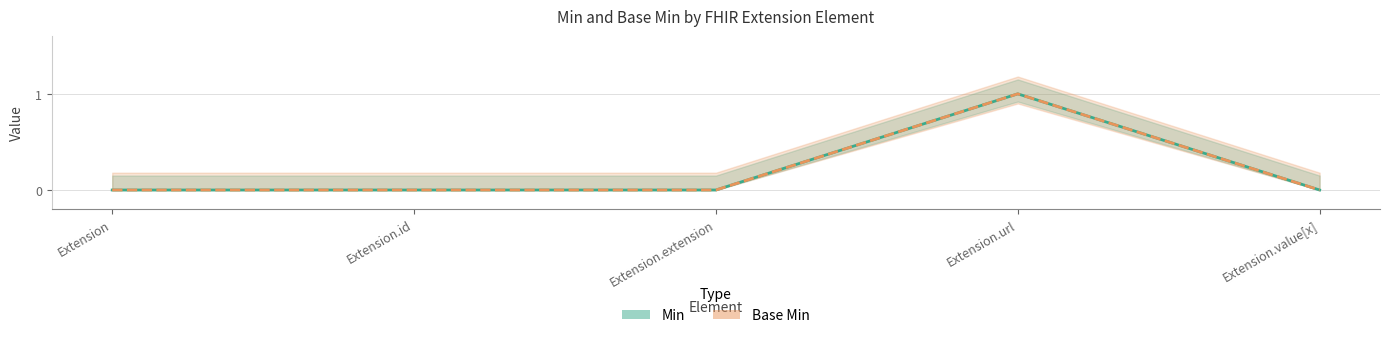

Does the chart display data point markers on the line(s)?

No